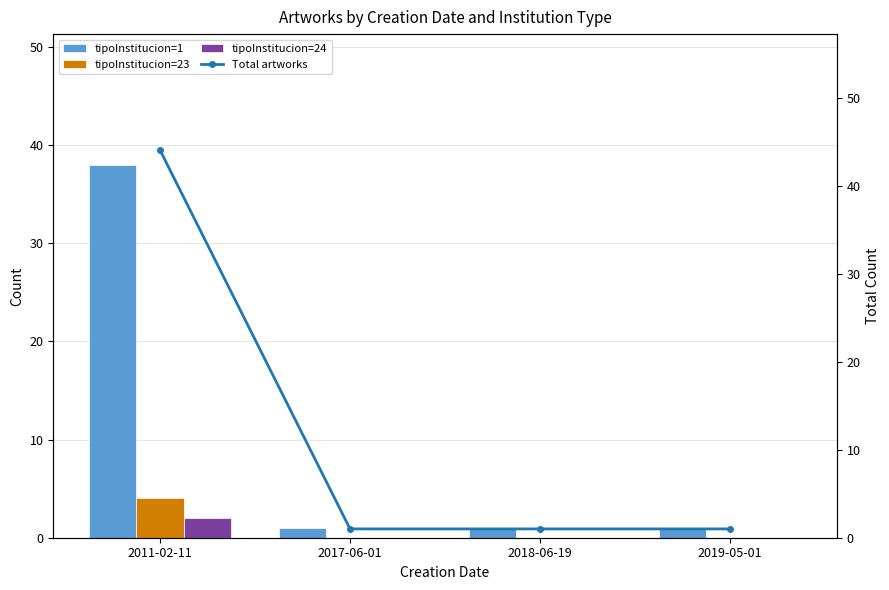

Reading right to left, extract all data points from this chart.

tipoInstitucion=1: 2019-05-01=1	2018-06-19=1	2017-06-01=1	2011-02-11=38
tipoInstitucion=23: 2019-05-01=0	2018-06-19=0	2017-06-01=0	2011-02-11=4
tipoInstitucion=24: 2019-05-01=0	2018-06-19=0	2017-06-01=0	2011-02-11=2
Total artworks: 2019-05-01=1	2018-06-19=1	2017-06-01=1	2011-02-11=44